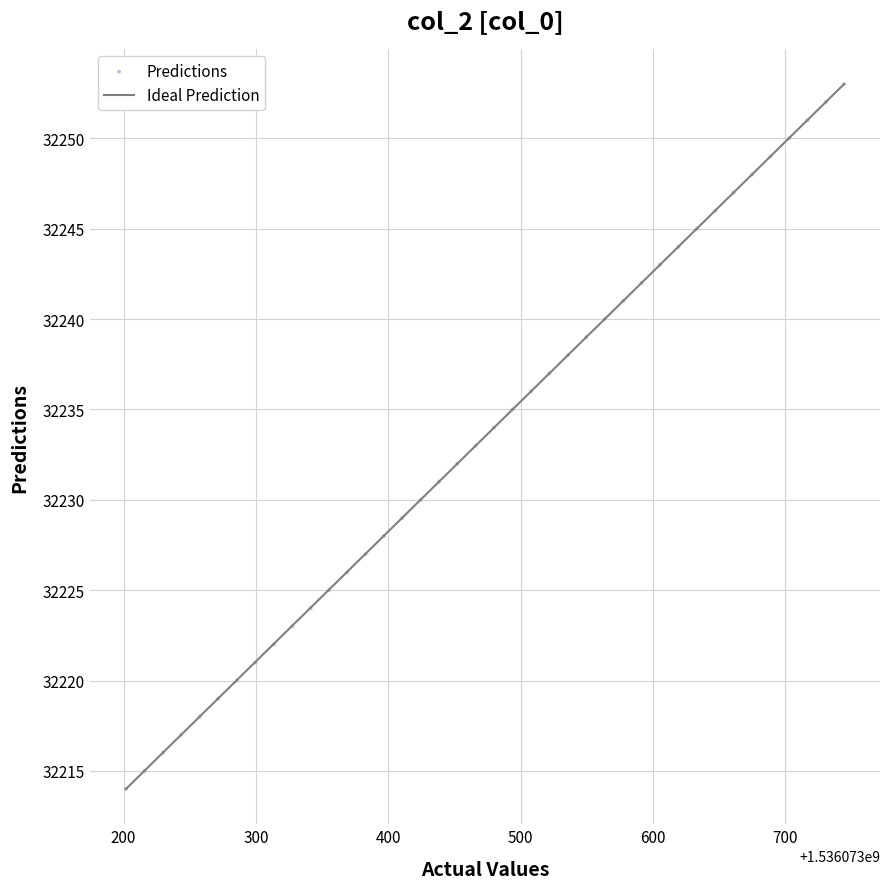

What is the range of Y values (max minus min)?

39